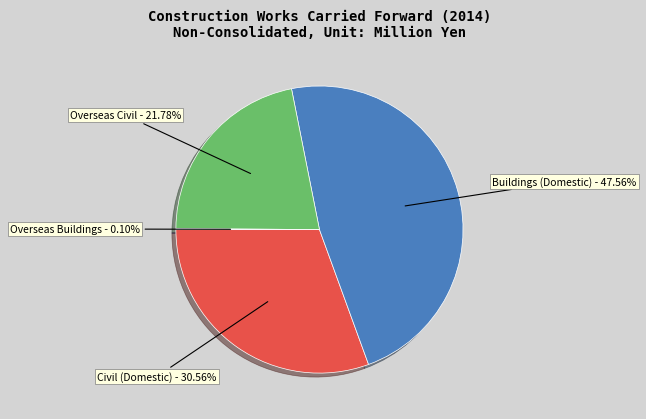

Between Buildings (Domestic) and Civil (Domestic), which is larger?

Buildings (Domestic)